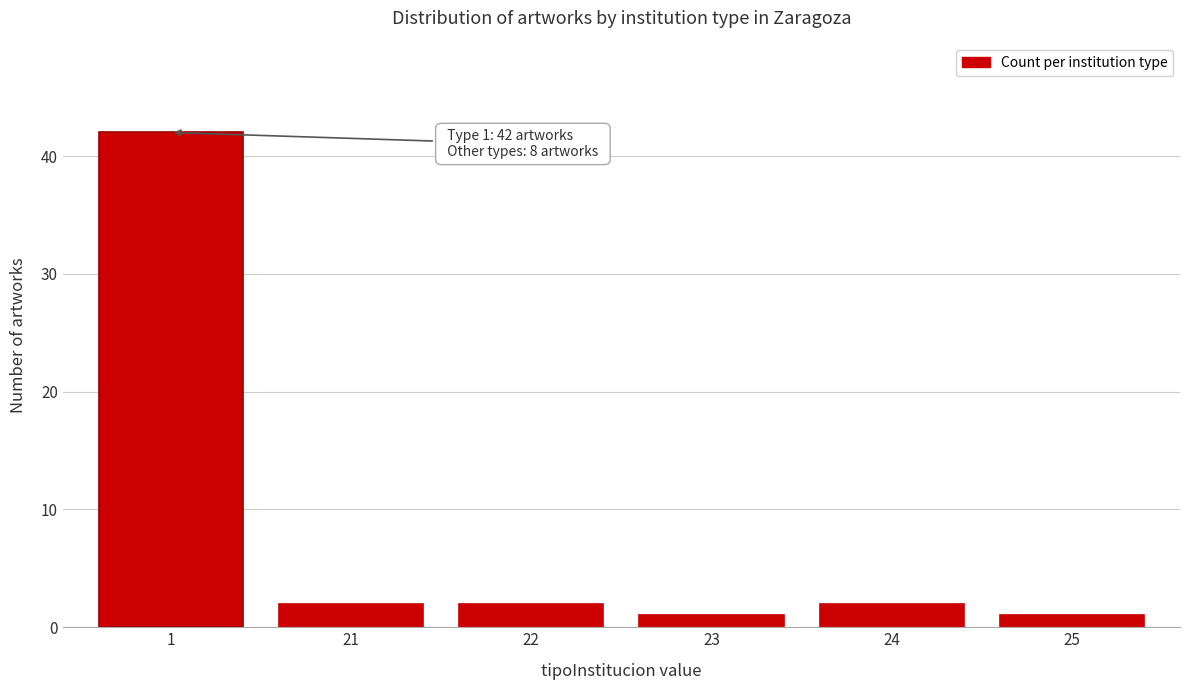

Reading left to right, extract all data points from this chart.

1=42	21=2	22=2	23=1	24=2	25=1